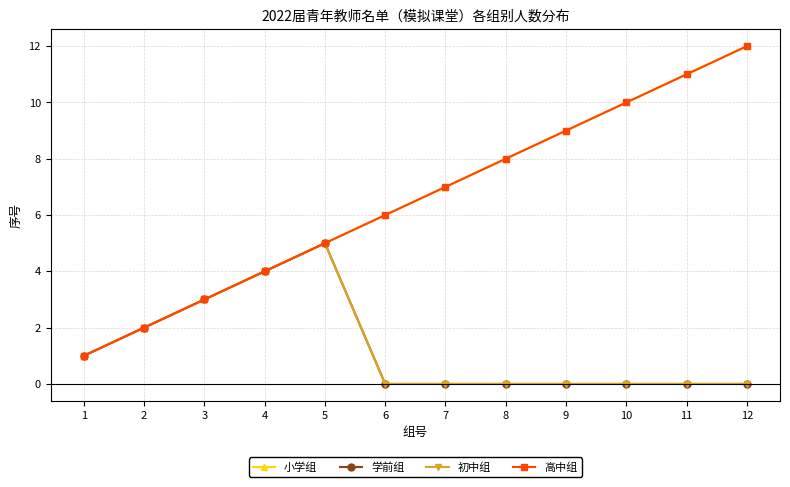

What is the sum of all 小学组 values?

78